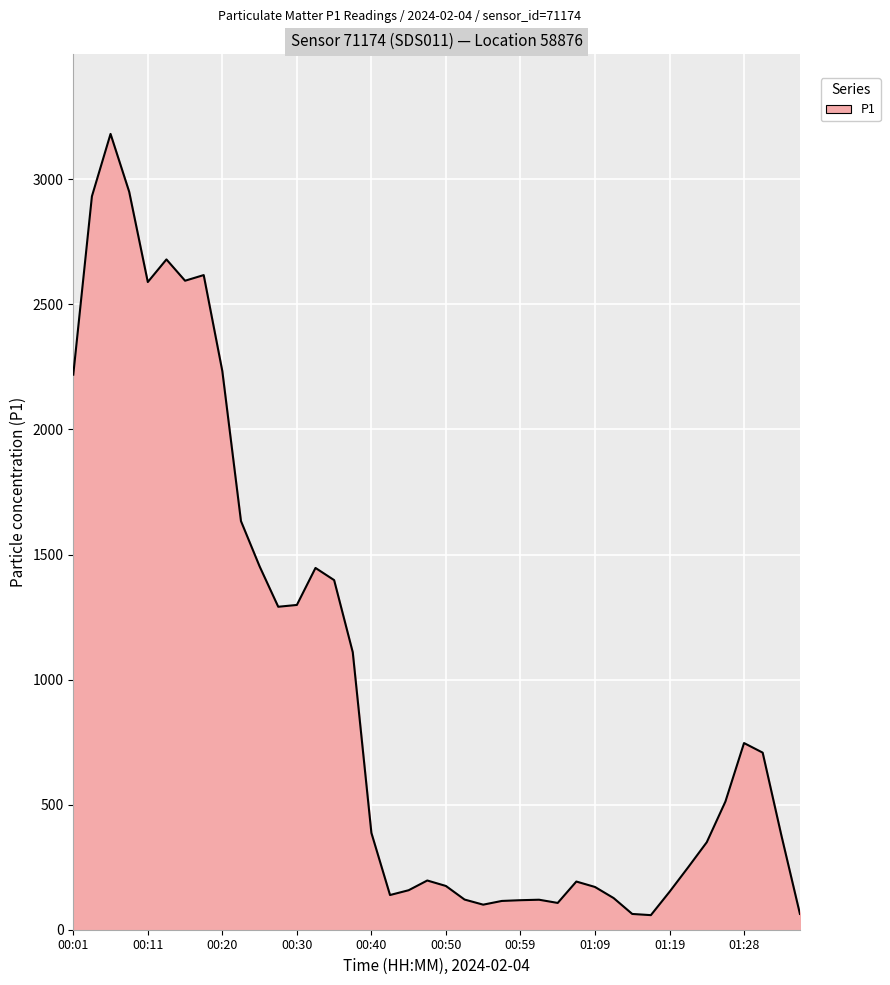

What is the greatest value displayed?

3181.4